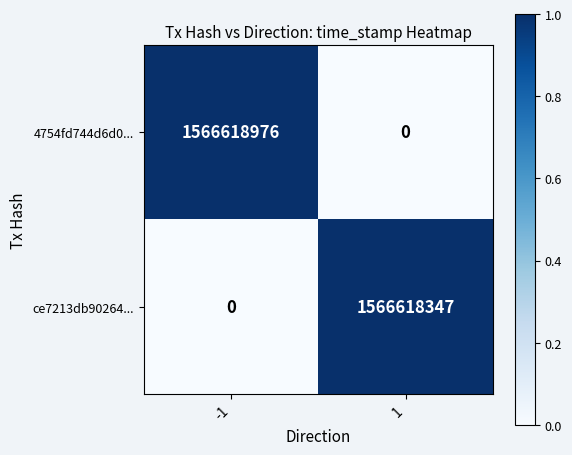

Reading left to right, what are all the values shown in this chart?

4754fd744d6d0...: -1=1566618976	1=0
ce7213db90264...: -1=0	1=1566618347